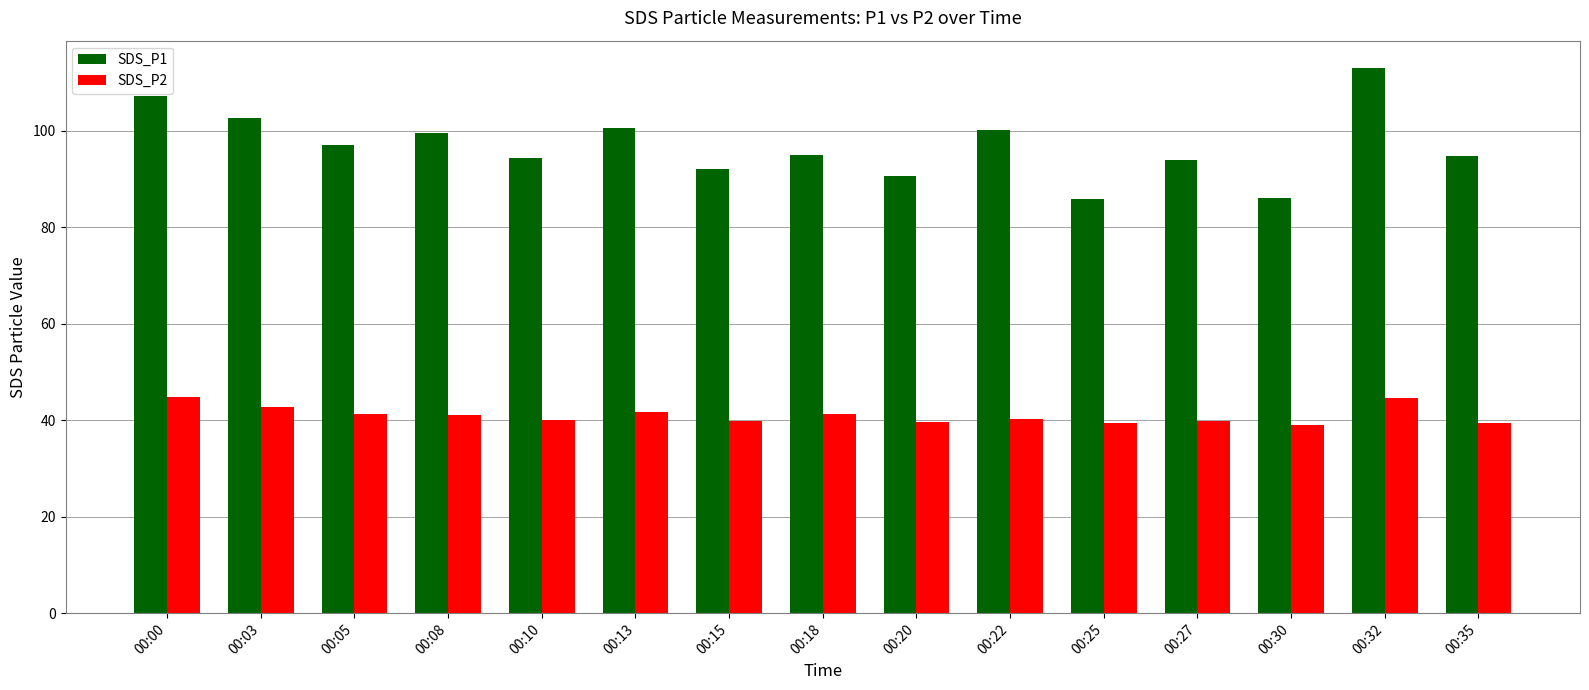

Which series changed the most between 00:13 and 00:18?

SDS_P1